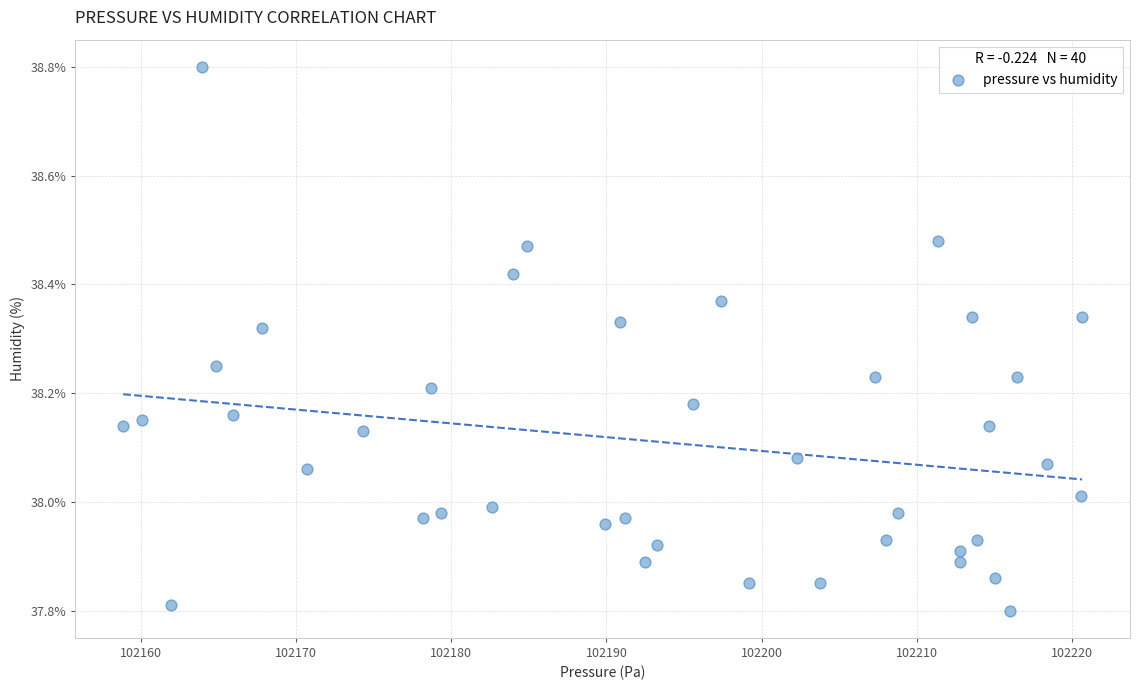

What is the range of X values (max minus min)?

61.8